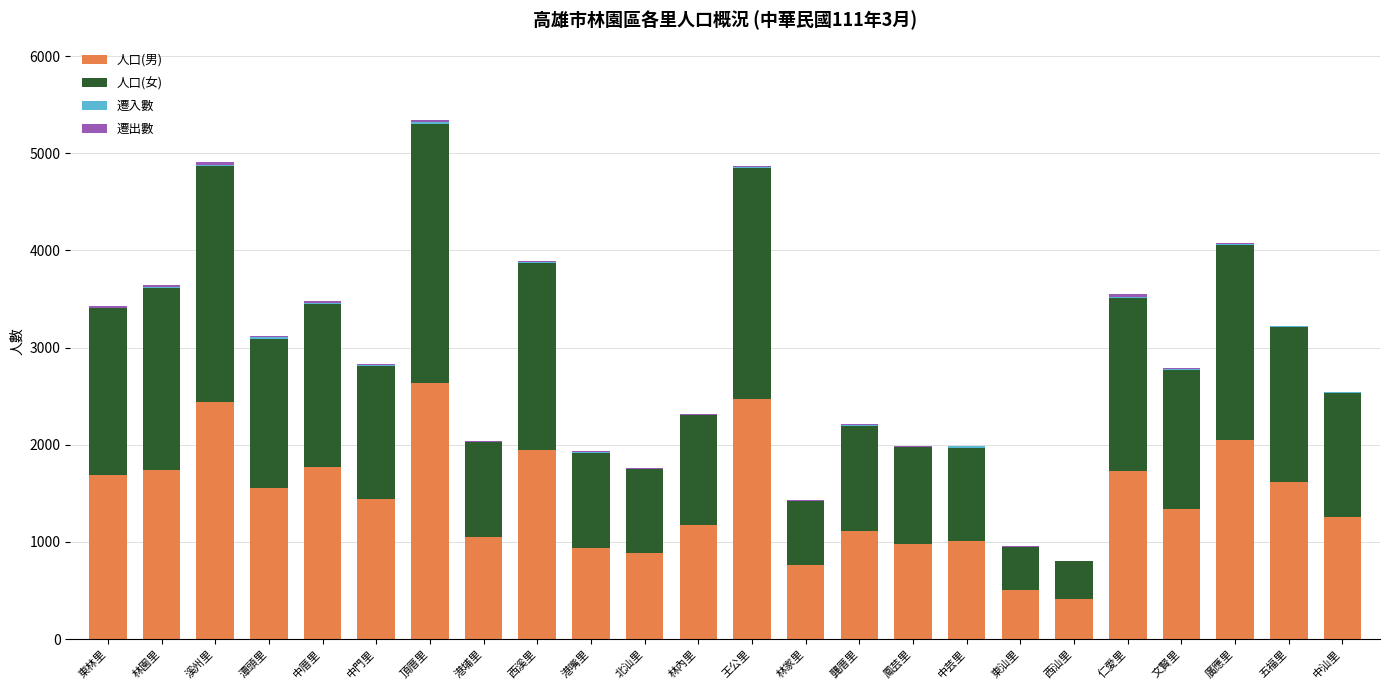

At which label does 人口(男) reach its peak?

頂厝里